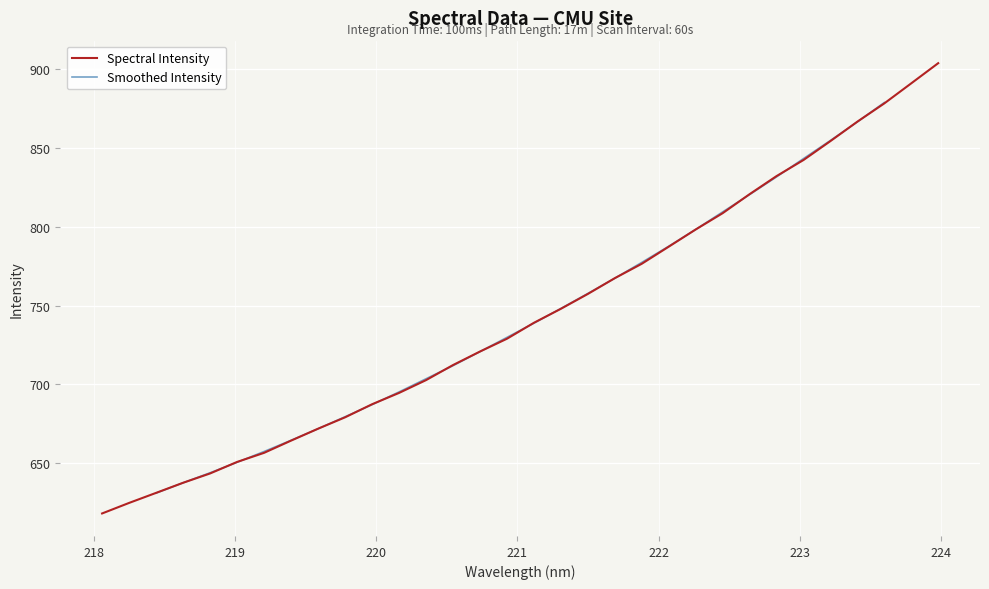

What is the difference between the maximum and second lowest values?

279.1